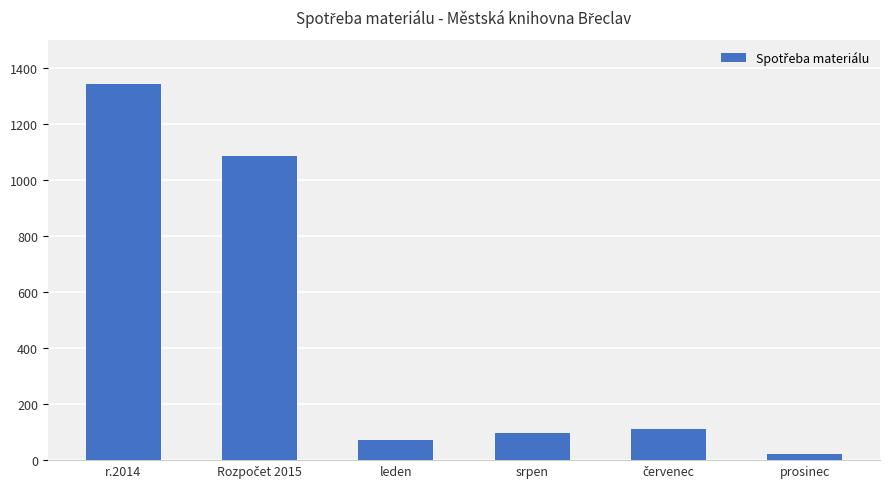

How many values are below 110?

3